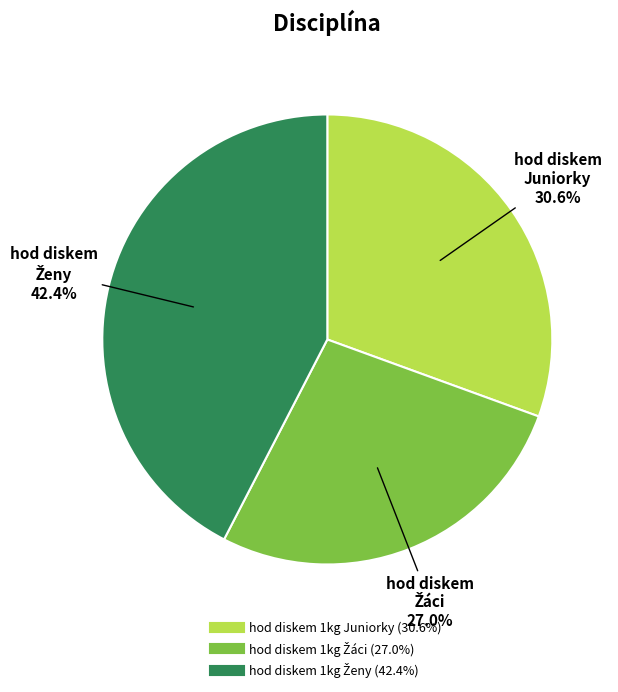

Does hod diskem 1kg Juniorky represent more than half of the total?

No